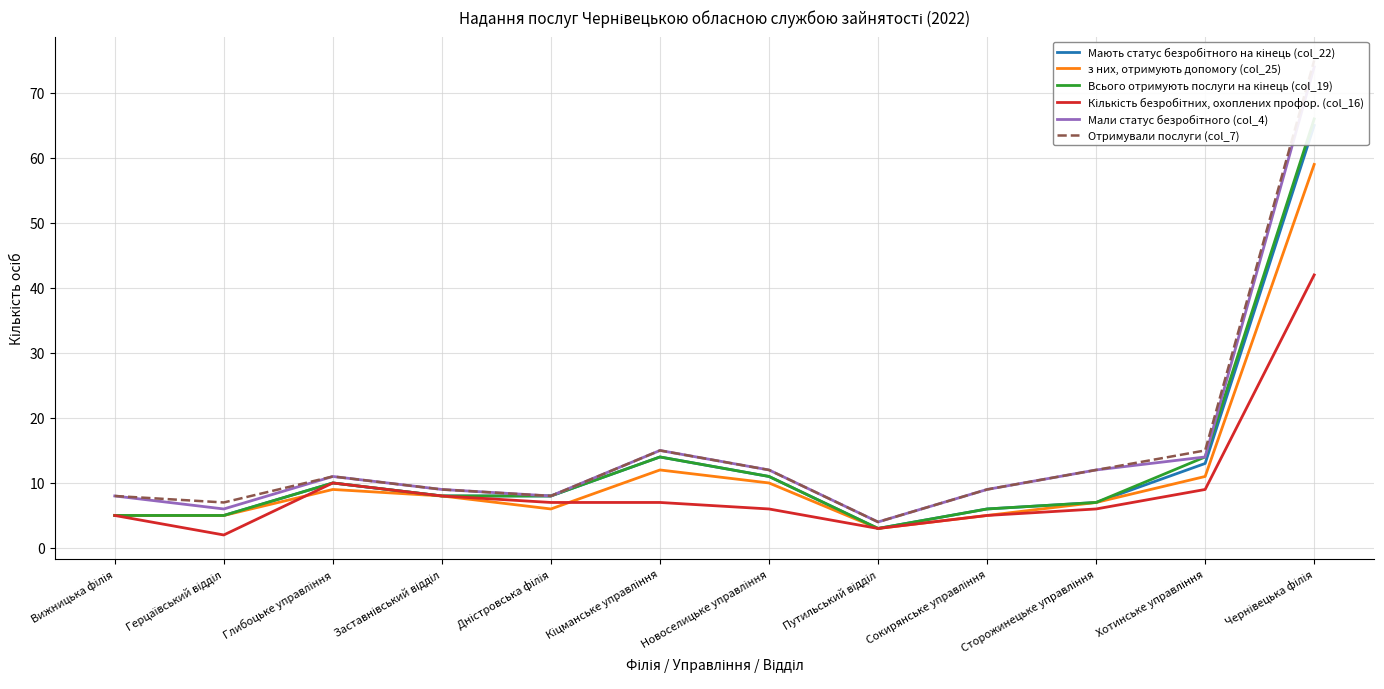

The Отримували послуги (col_7) series shows 8 at Вижницька філія. True or false?

True